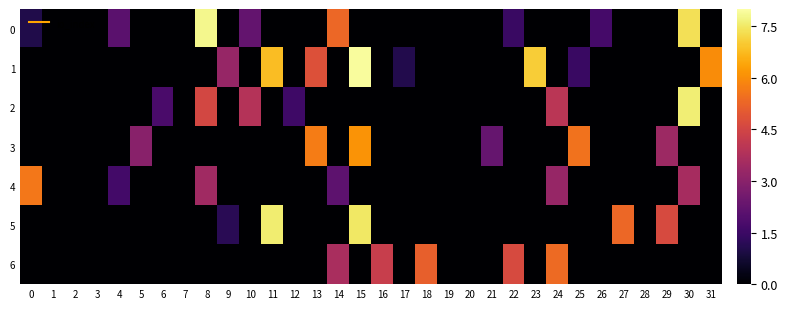

Between 15 and 9, which is larger?

15